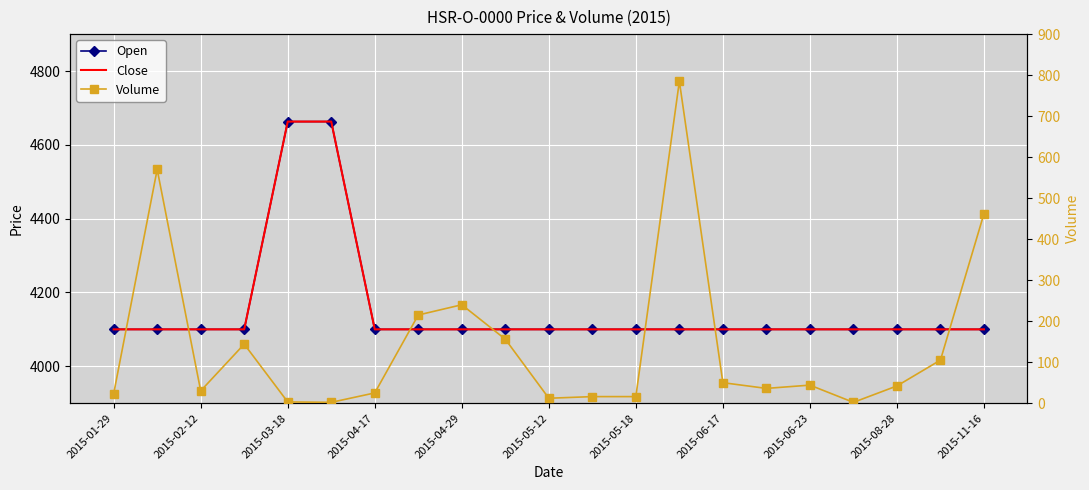

At which label is Open closest to 4381?

2015-01-29